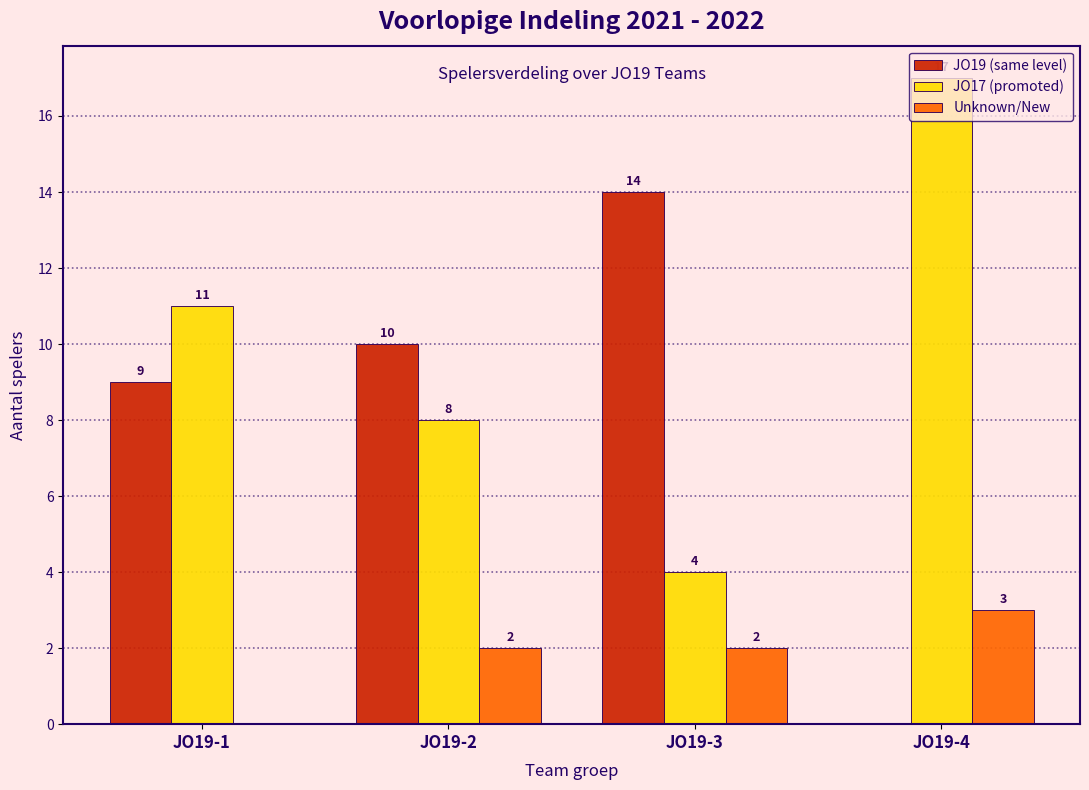

Which series has the largest total across all categories?

JO17 (promoted)